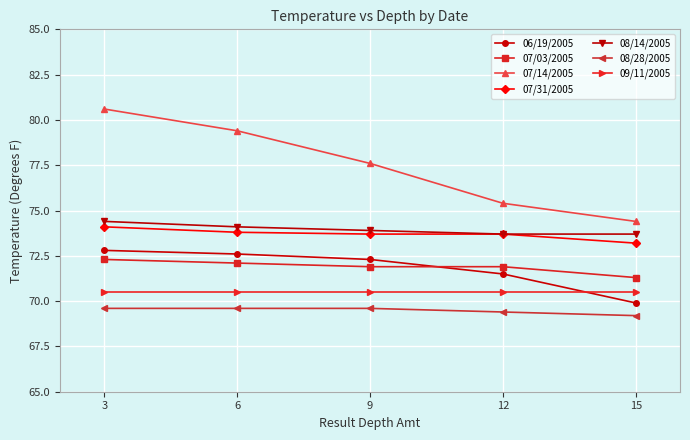

What is the difference between the maximum and second lowest values in the 07/31/2005 series?

0.4